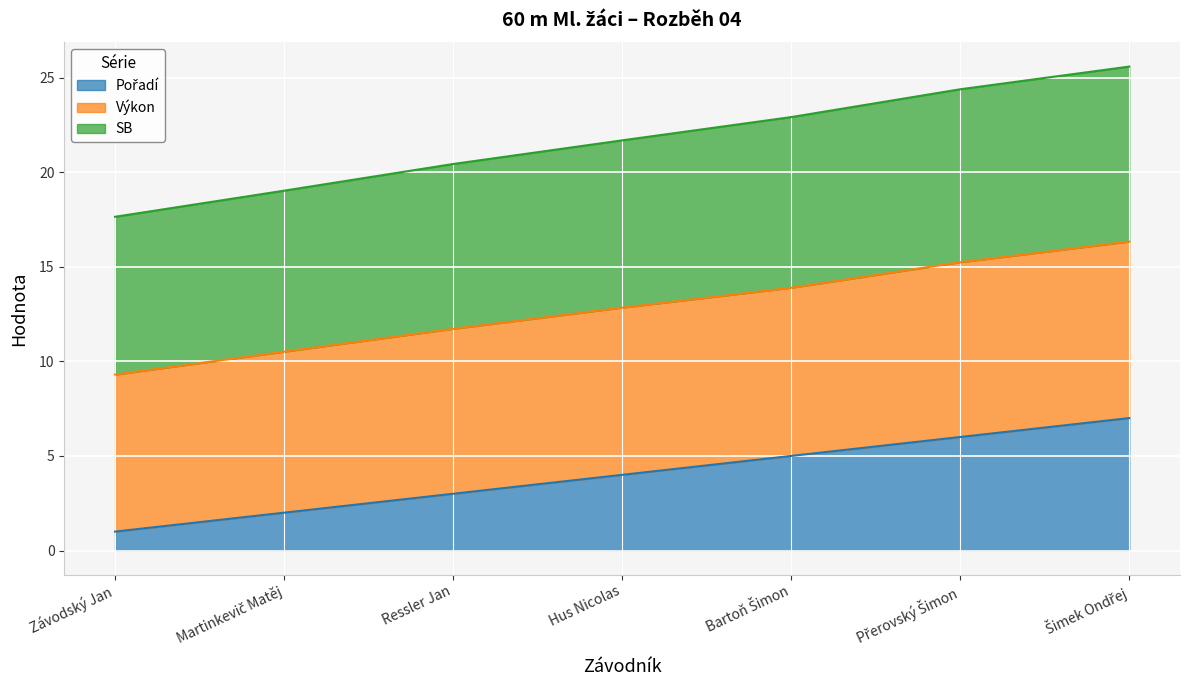

What is the maximum value shown in the chart?

25.6